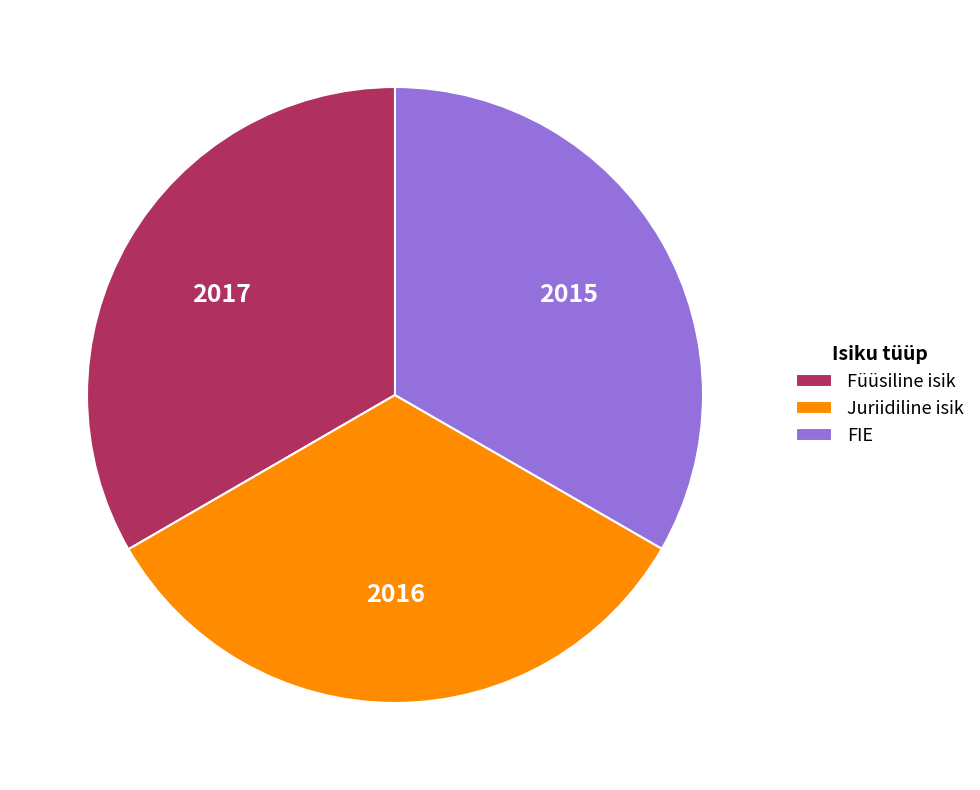

Is the sum of FIE and Füüsiline isik greater than half?

Yes